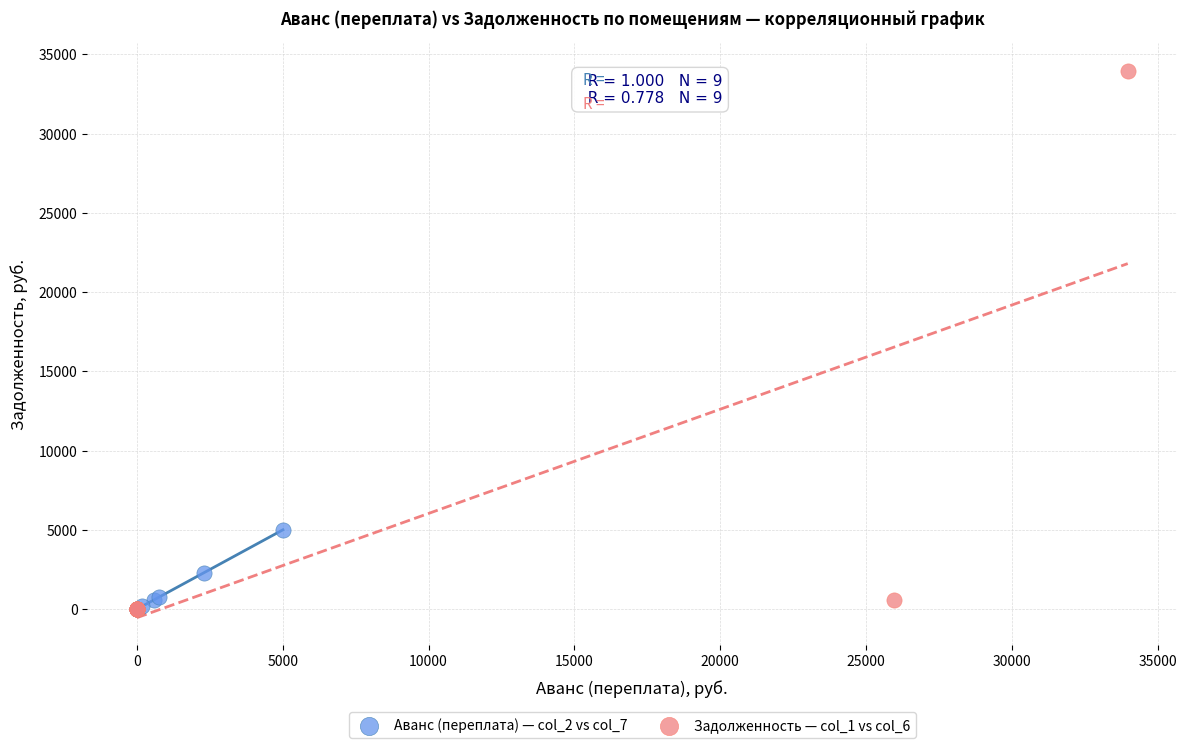

Which series has the widest spread of Y values?

Задолженность — col_1 vs col_6